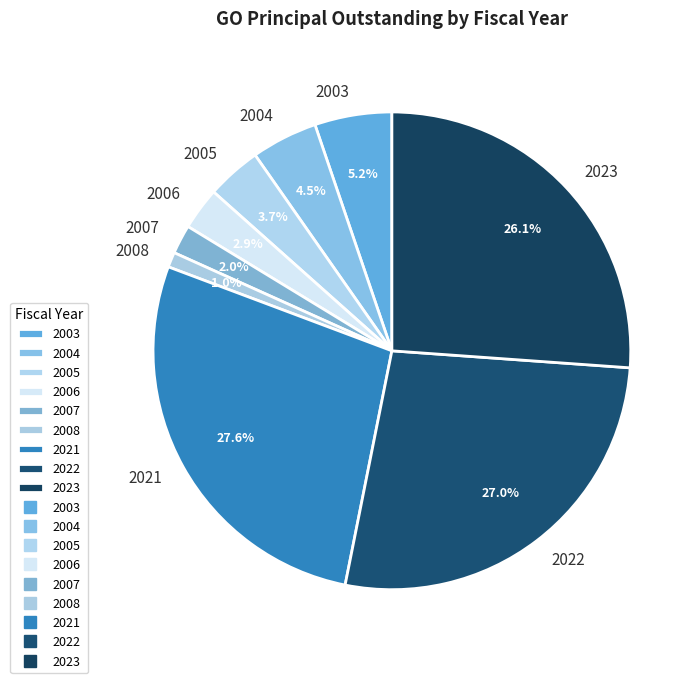

Combined, do 2008 and 2021 account for over 50%?

No